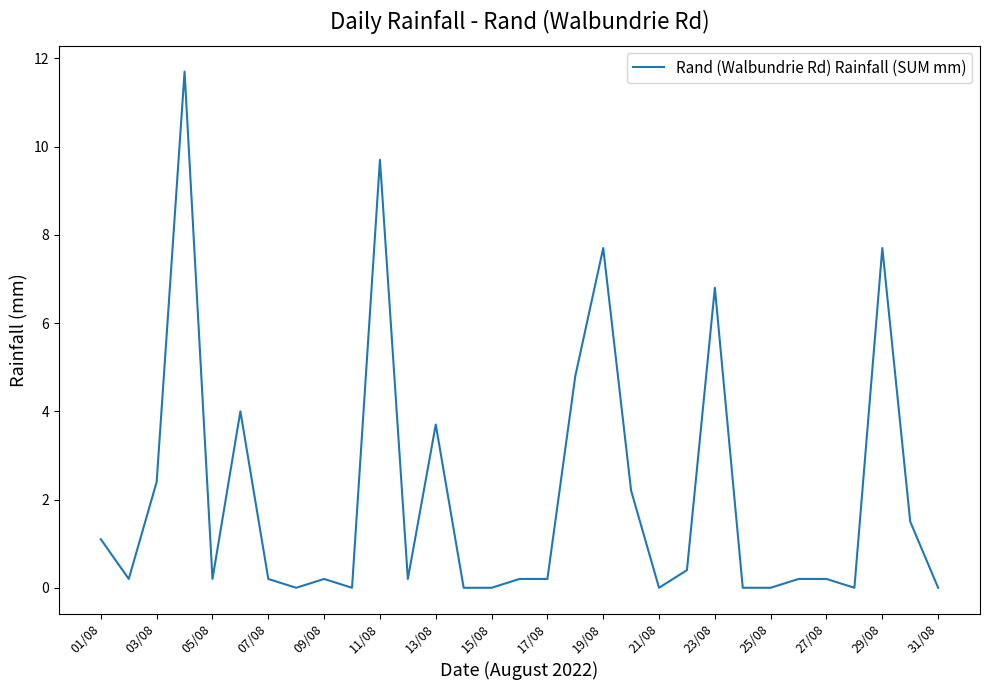

What is the greatest value displayed?

11.7